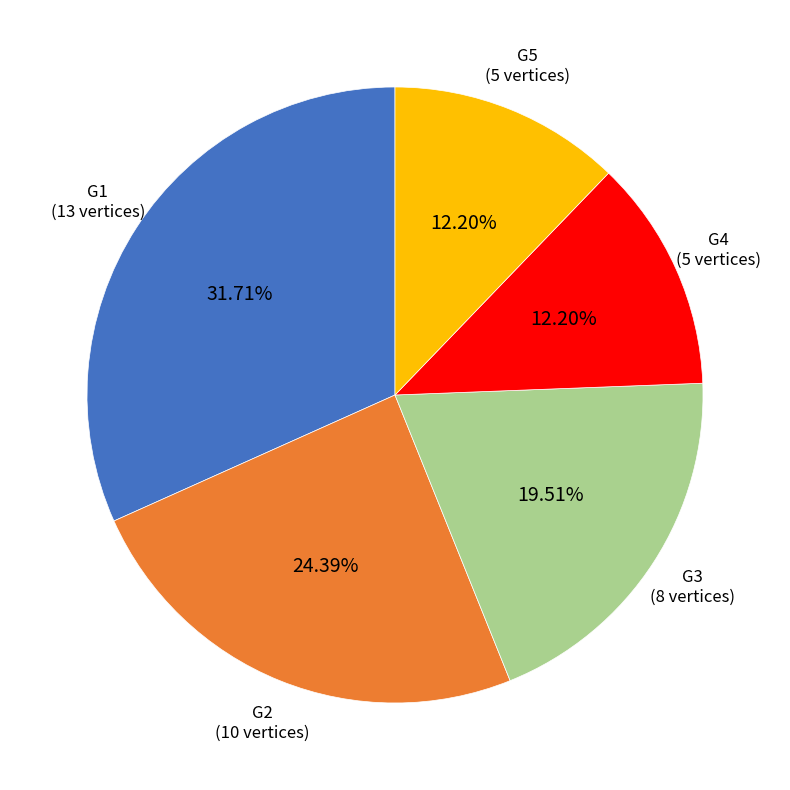

Is there a majority slice in this chart?

No